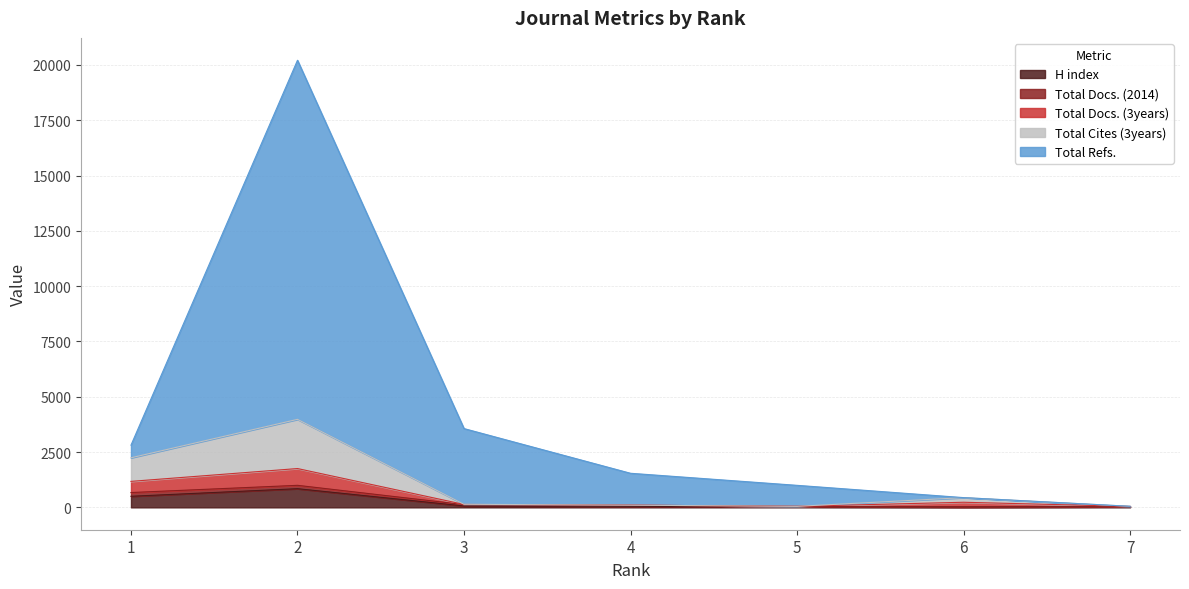

True or false: Total Docs. (3years) and H index intersect in this chart.

False